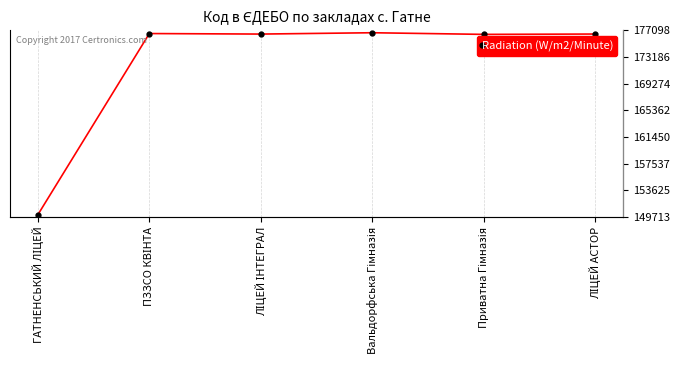

What is the sum of the values at Приватна Гімназія and ЛІЦЕЙ АСТОР?

353059